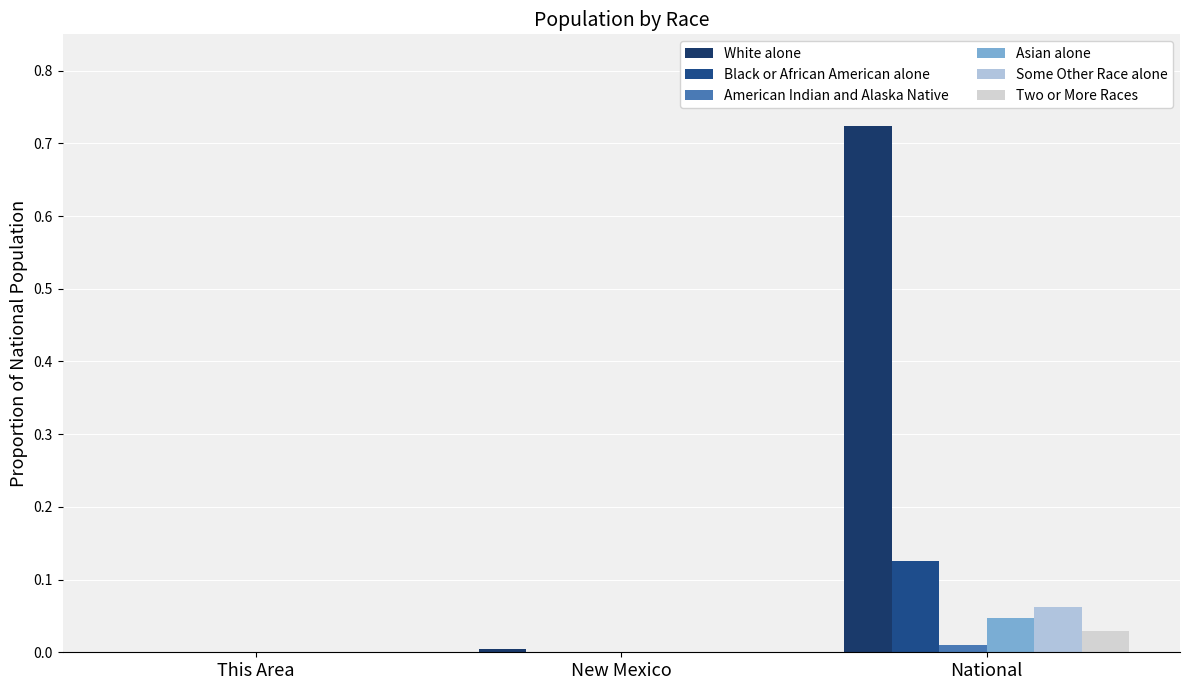

Reading right to left, list all the values displayed in this chart.

White alone: National=0.7	New Mexico=0.0	This Area=0.0
Black or African American alone: National=0.1	New Mexico=0.0	This Area=0.0
American Indian and Alaska Native: National=0.0	New Mexico=0.0	This Area=0.0
Asian alone: National=0.0	New Mexico=0.0	This Area=0.0
Some Other Race alone: National=0.1	New Mexico=0.0	This Area=0.0
Two or More Races: National=0.0	New Mexico=0.0	This Area=0.0